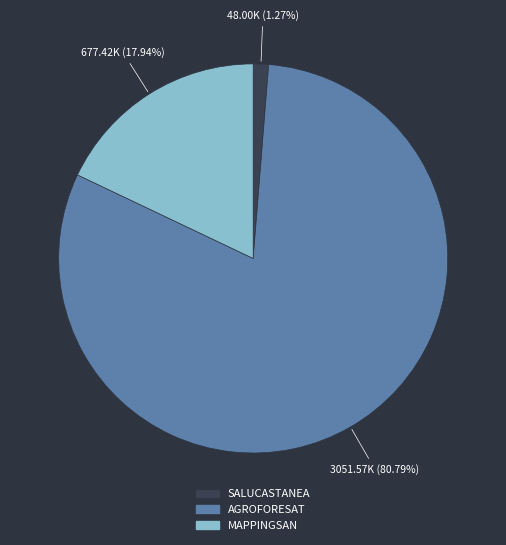

What percentage is the SALUCASTANEA slice, to the nearest percent?

1%